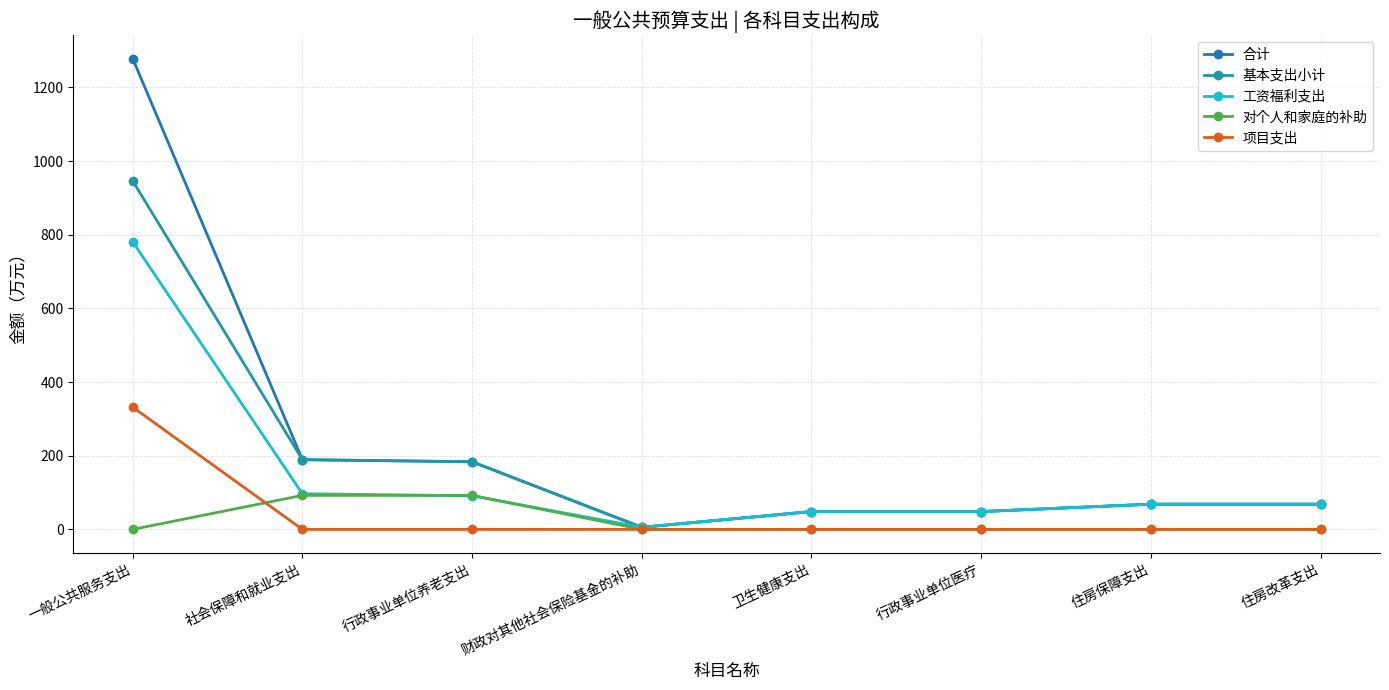

What is the total value across all series at 卫生健康支出?

145.3